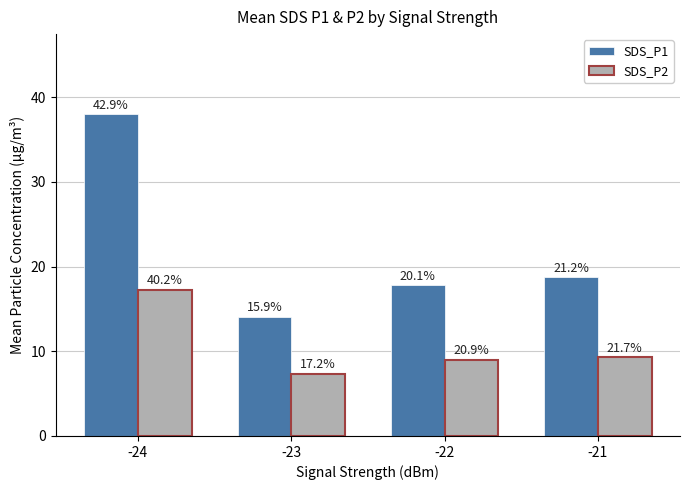

The value of SDS_P1 at -21 is 12.6. True or false?

False